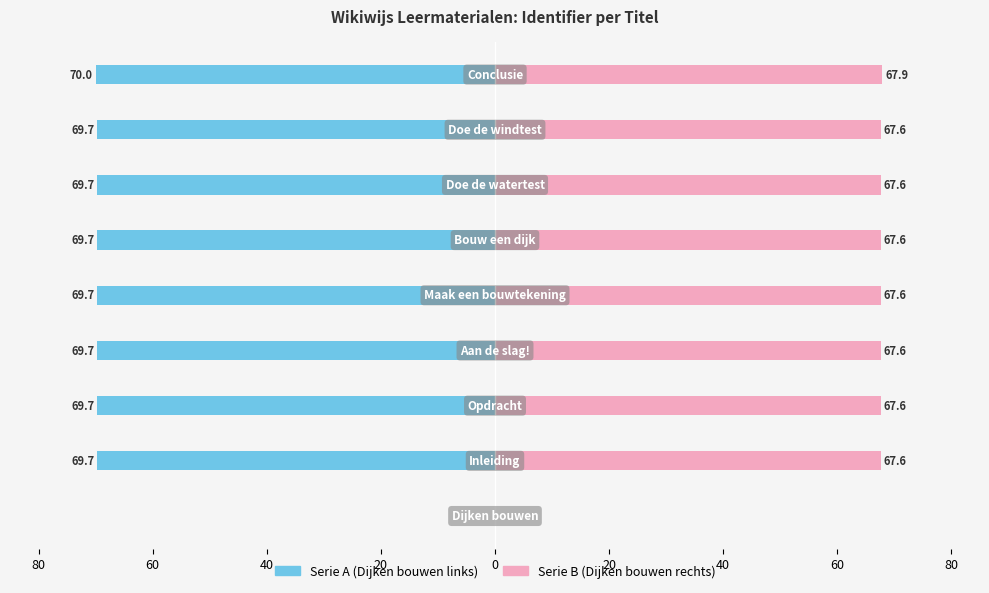

What is the difference between the highest and lowest values at 60?

137.3